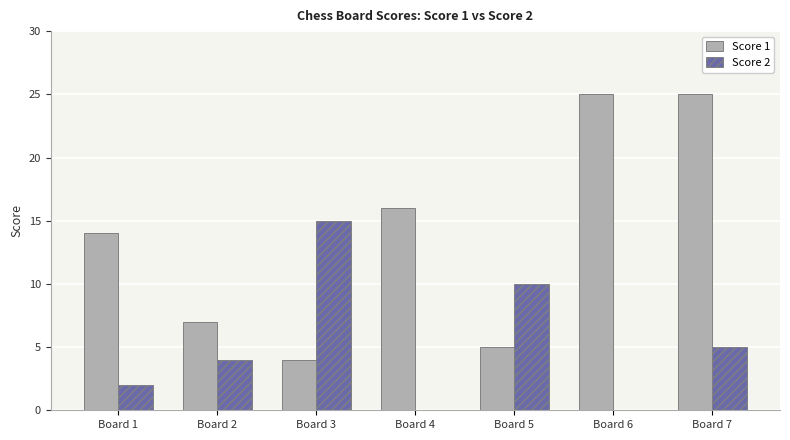

Is the value of Score 1 at Board 7 greater than the value of Score 2 at Board 4?

Yes